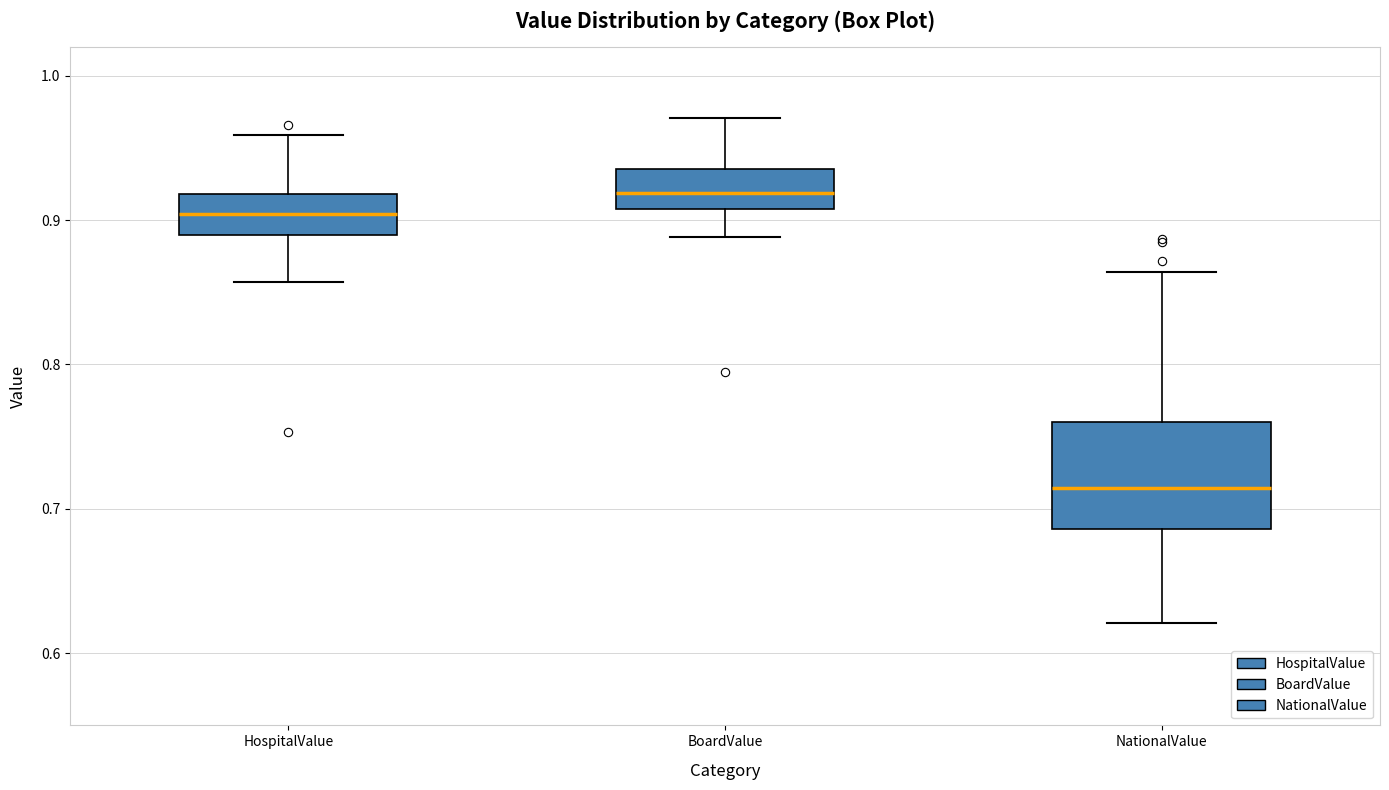

Reading left to right, read every box against the y-axis: the position of its median line, the range the box covers, and the ends of its whiskers. The values are not printed on the chart, so give them approximately, as read against the axis.

HospitalValue: median 0.90, box 0.89 to 0.92, whiskers 0.86 to 0.96
BoardValue: median 0.92, box 0.91 to 0.94, whiskers 0.89 to 0.97
NationalValue: median 0.71, box 0.69 to 0.76, whiskers 0.62 to 0.86